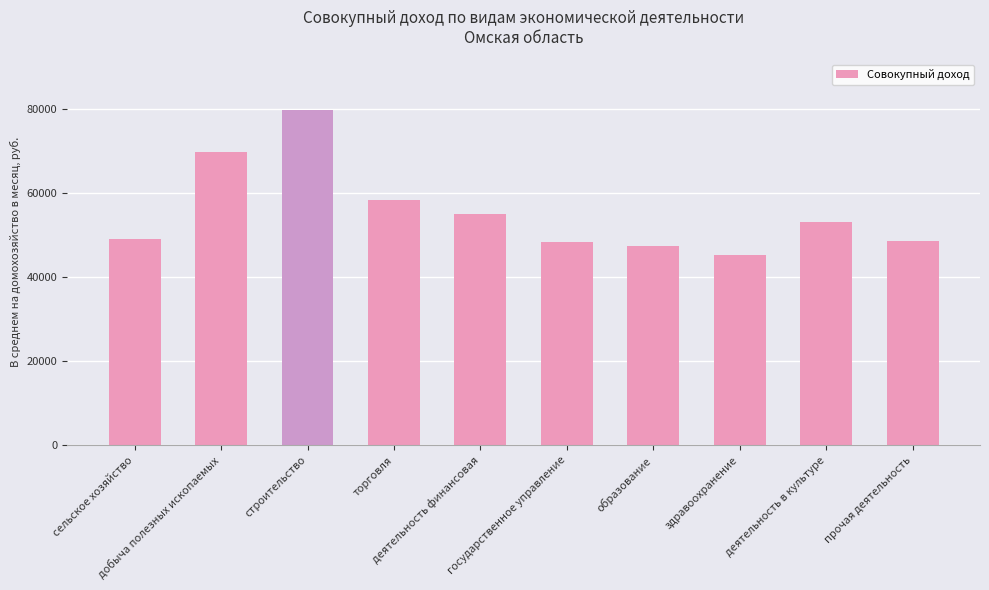

What is the sum of all values?

555239.7